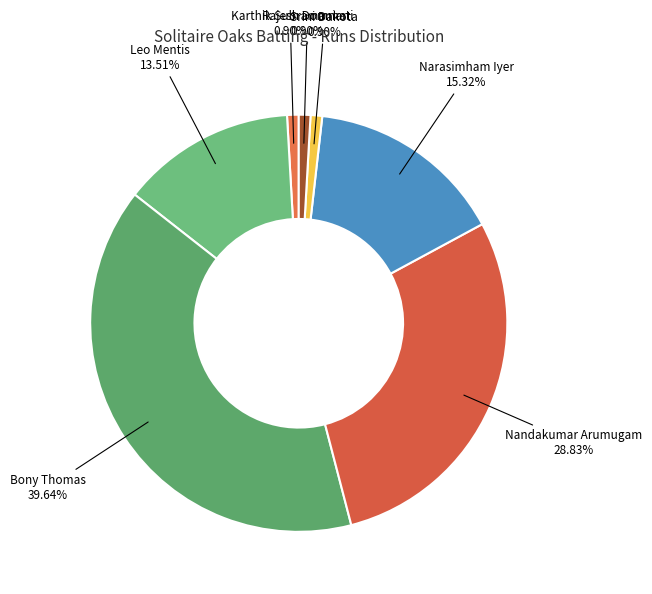

Count the number of slices in the pie.

7